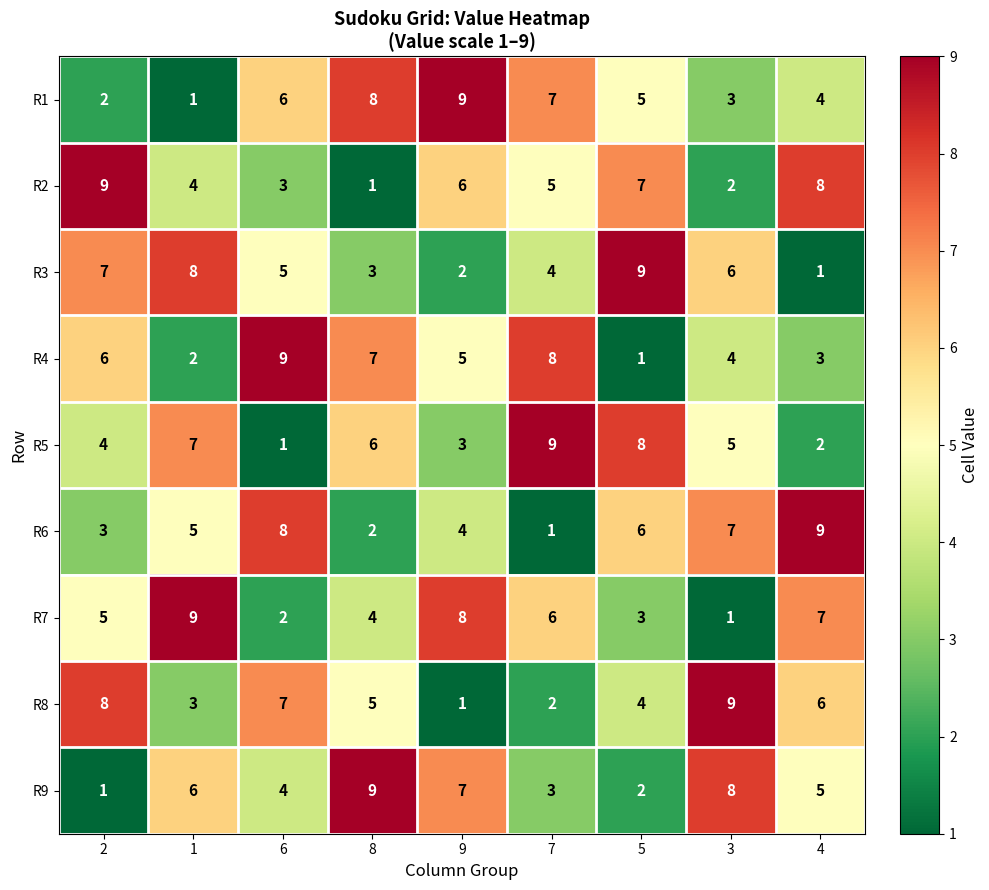

Is the value of R7 at 6 greater than the value of R6 at 2?

No